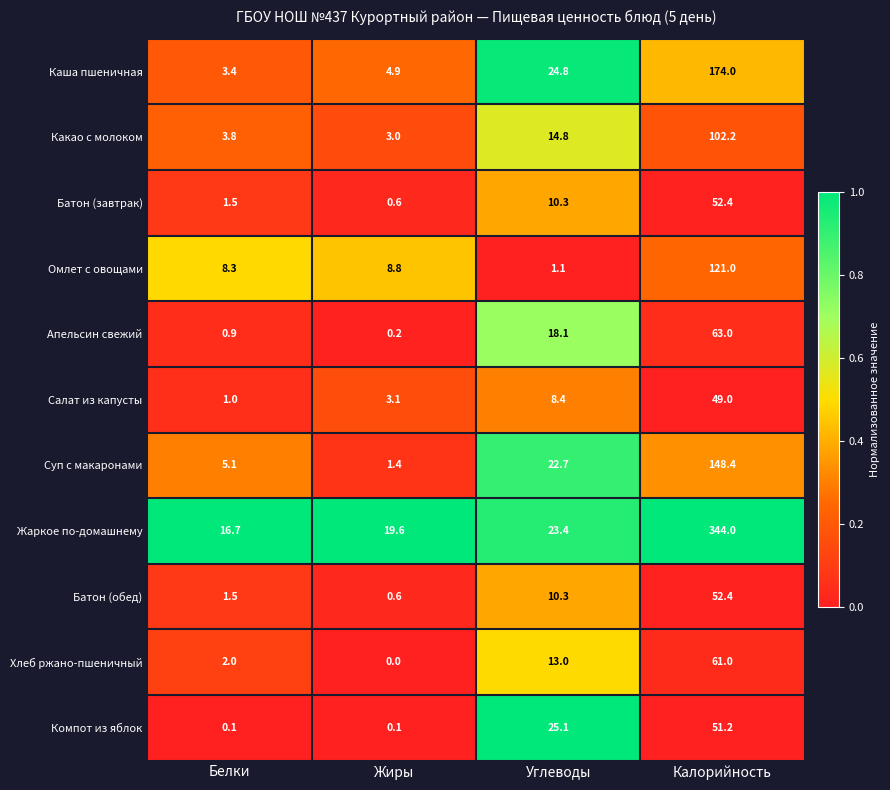

List the labels in order of Какао с молоком value, largest first.

Калорийность, Углеводы, Белки, Жиры